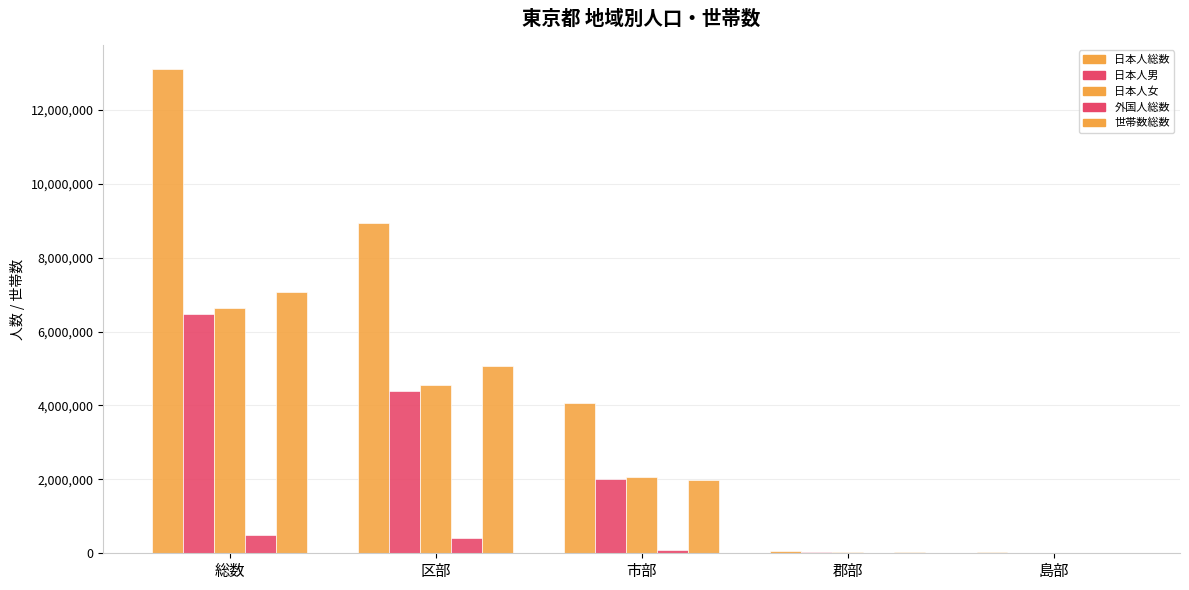

List the series in order of their peak value, highest first.

日本人総数, 世帯数総数, 日本人女, 日本人男, 外国人総数